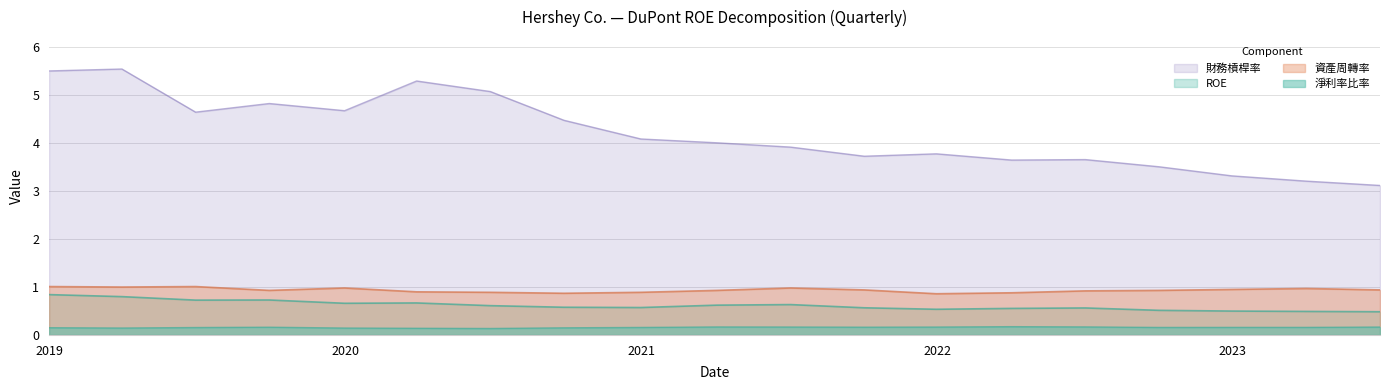

List the series in order of their peak value, highest first.

財務槓桿率, 資產周轉率, ROE, 淨利率比率